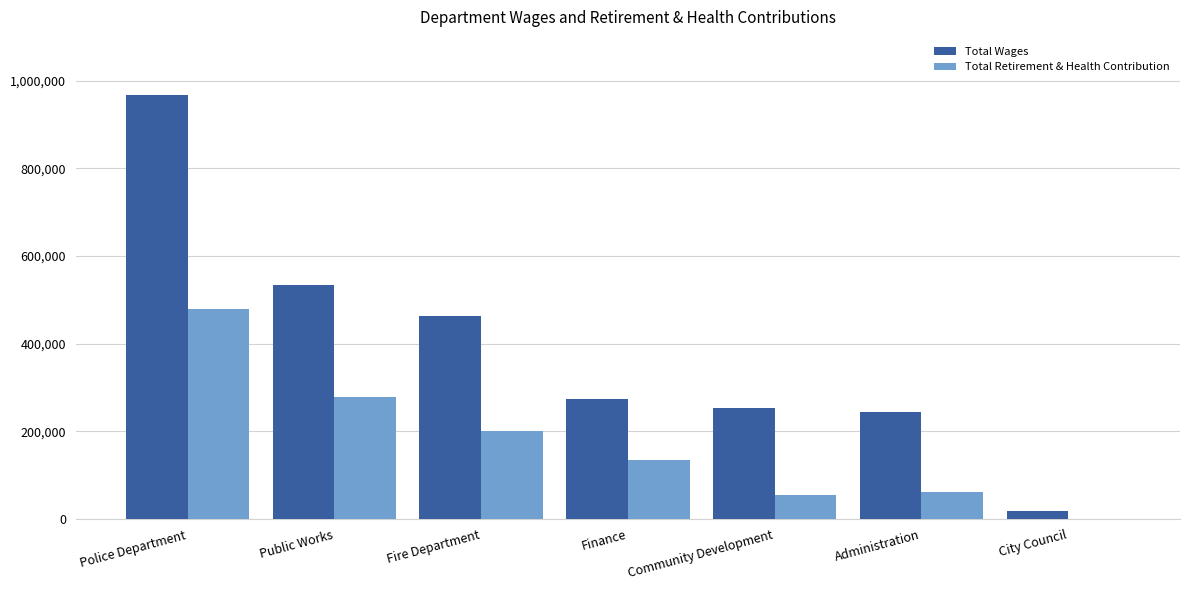

Reading right to left, list all the values displayed in this chart.

Total Wages: 19175	243673	252854	274798	463003	533018	967397
Total Retirement & Health Contribution: 0	62172	55588	134602	201924	277889	479546